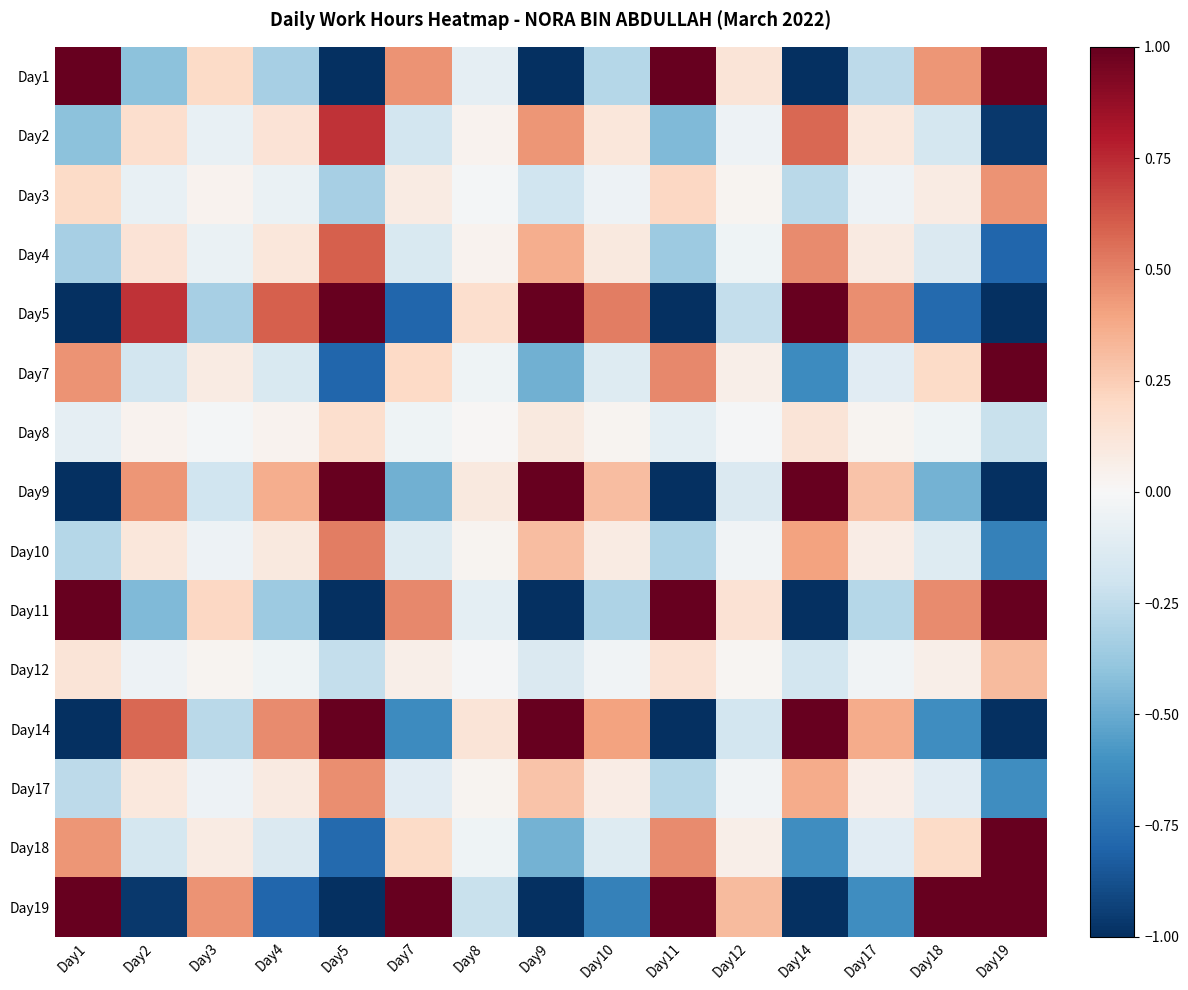

What is the greatest value displayed?

1.0